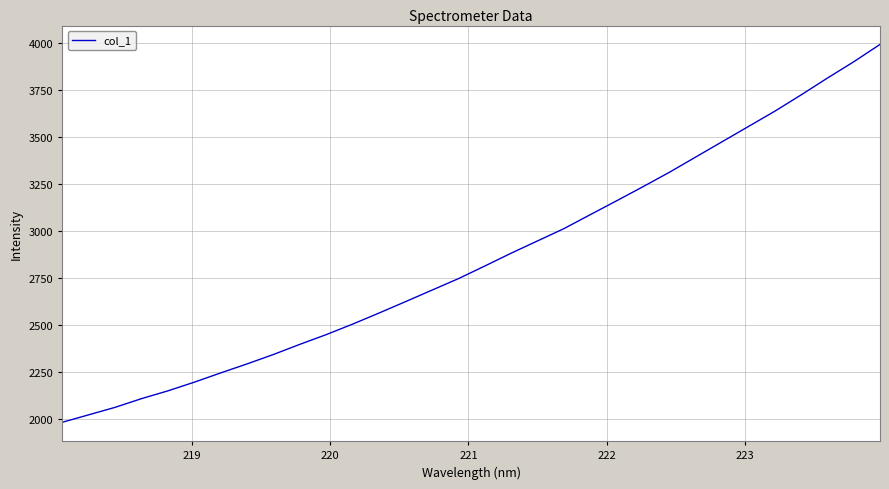

What is the difference between the maximum and minimum values?

2008.2